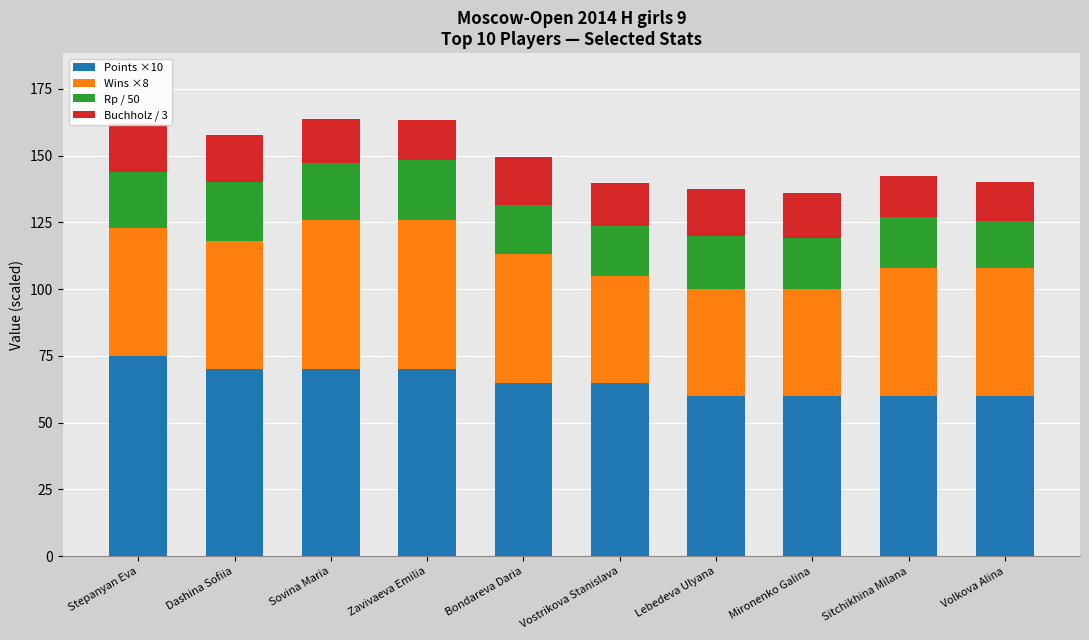

The Points ×10 series shows 23.2 at Lebedeva Ulyana. True or false?

False